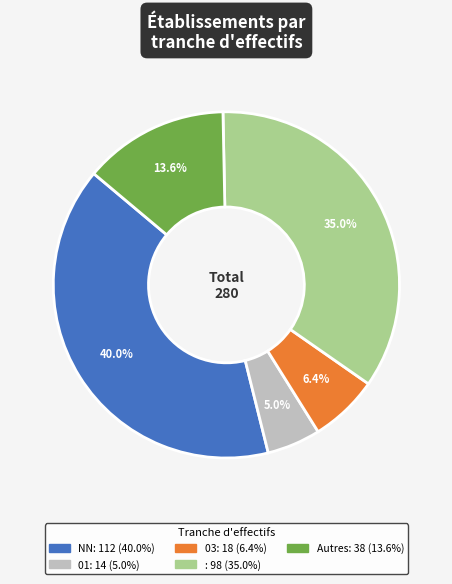

Is there a majority slice in this chart?

No